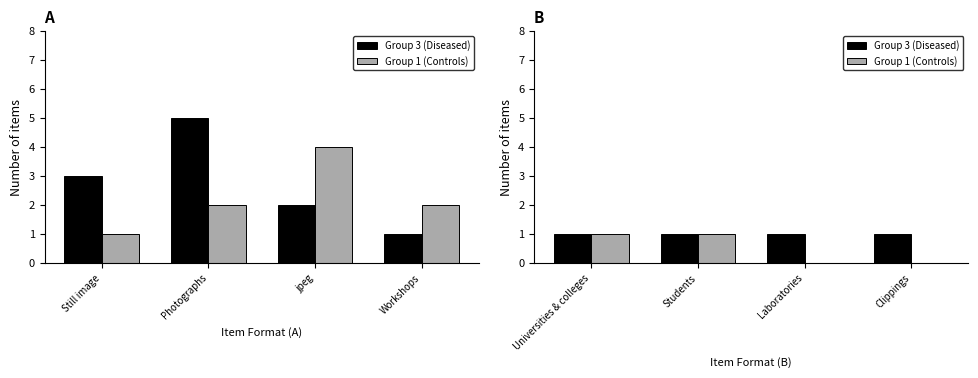

What is the value of the Group 3 (Diseased) bar at the 4th from the left?

1